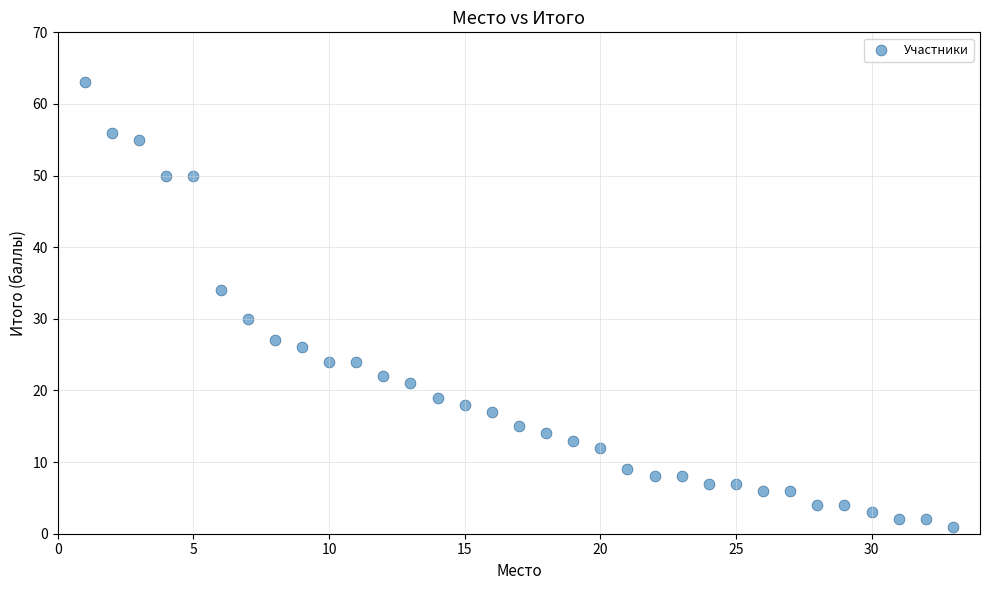

What is the range of X values (max minus min)?

32